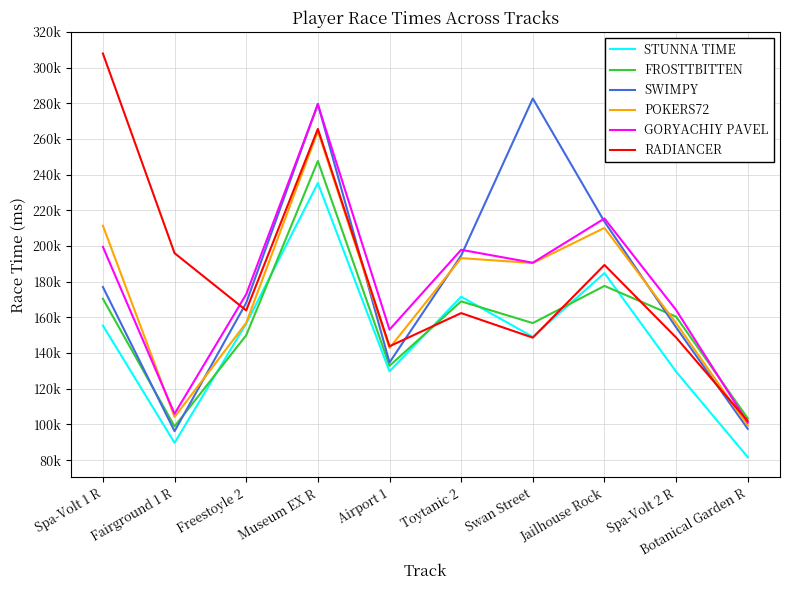

True or false: FROSTTBITTEN has more than 0 points higher than both neighbors.

True